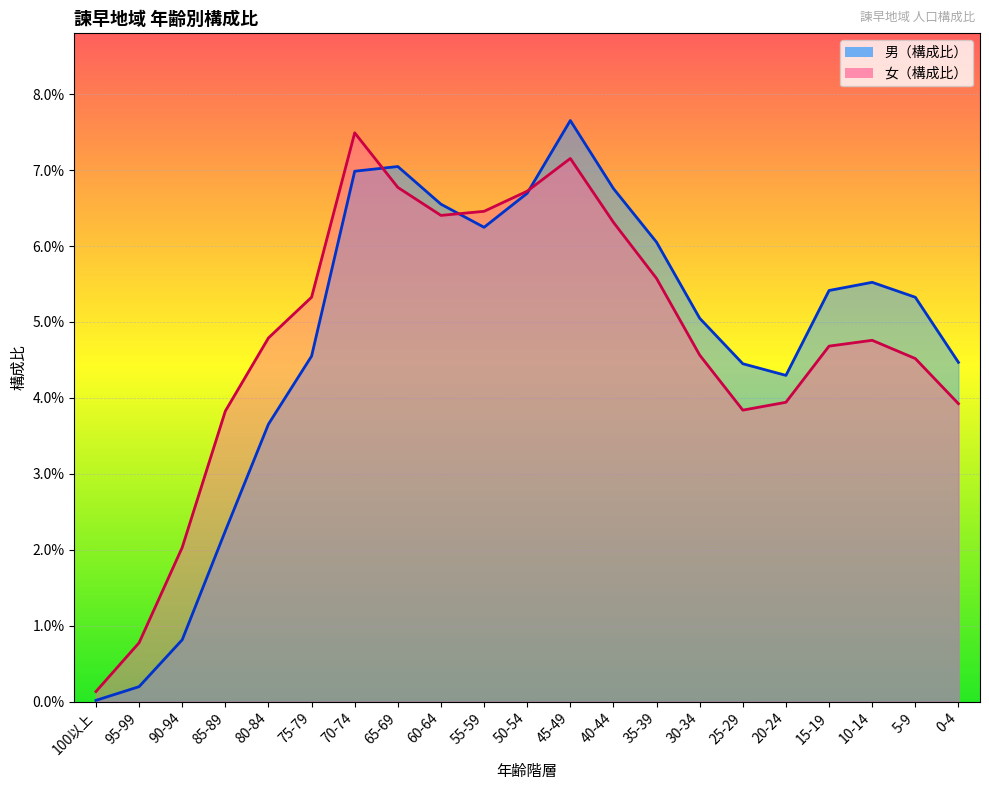

The value of 男（構成比） at 15-19 is 0.1. True or false?

False